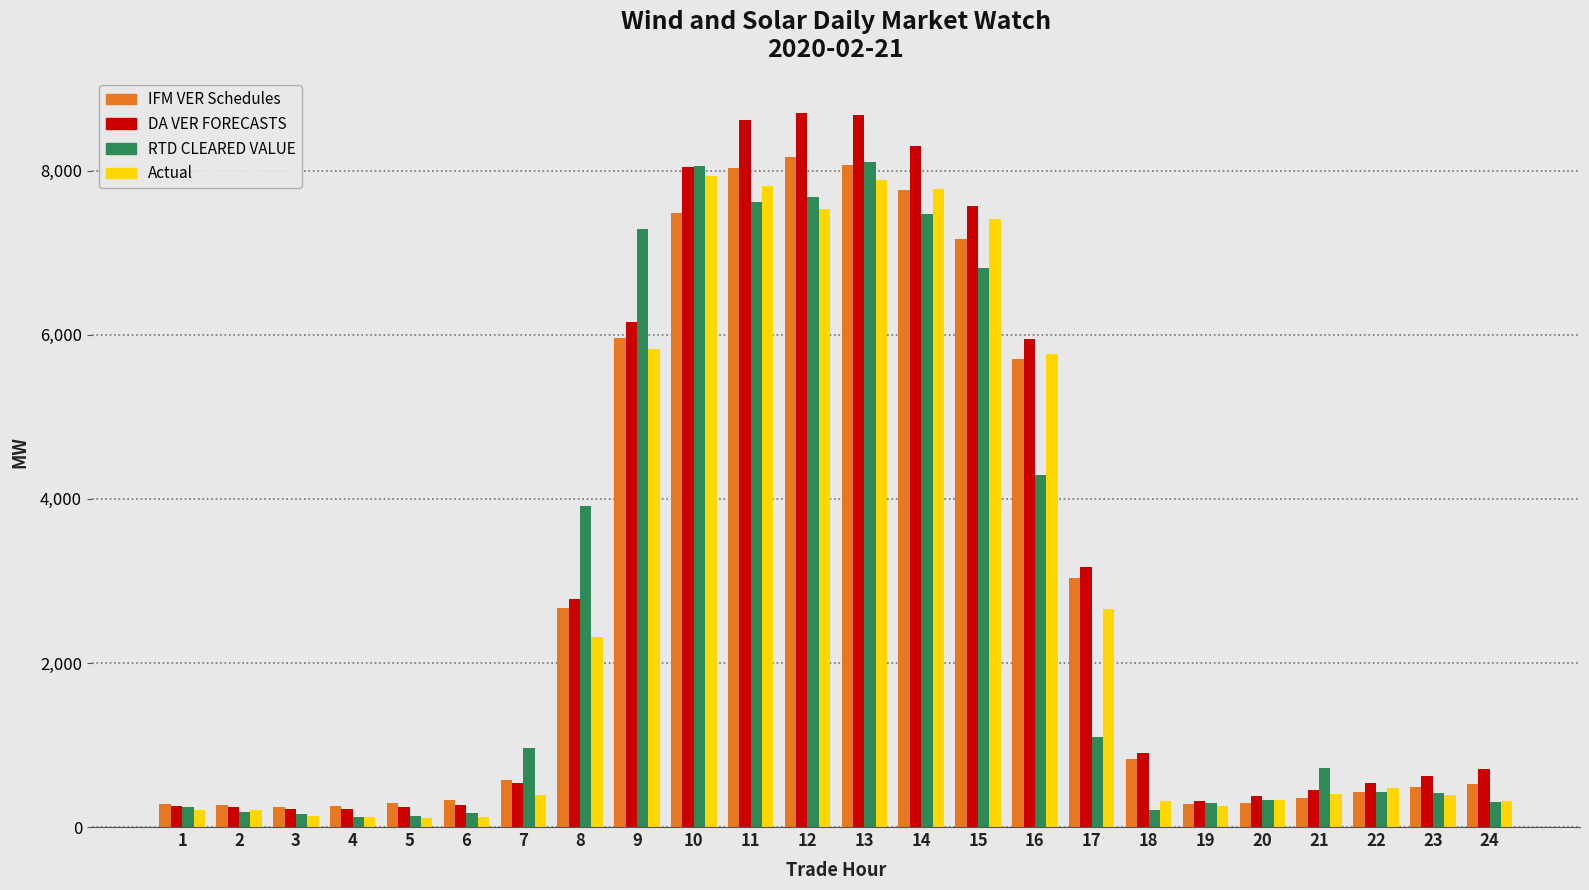

What is the value of the Actual bar at the 10th from the left?

7939.8